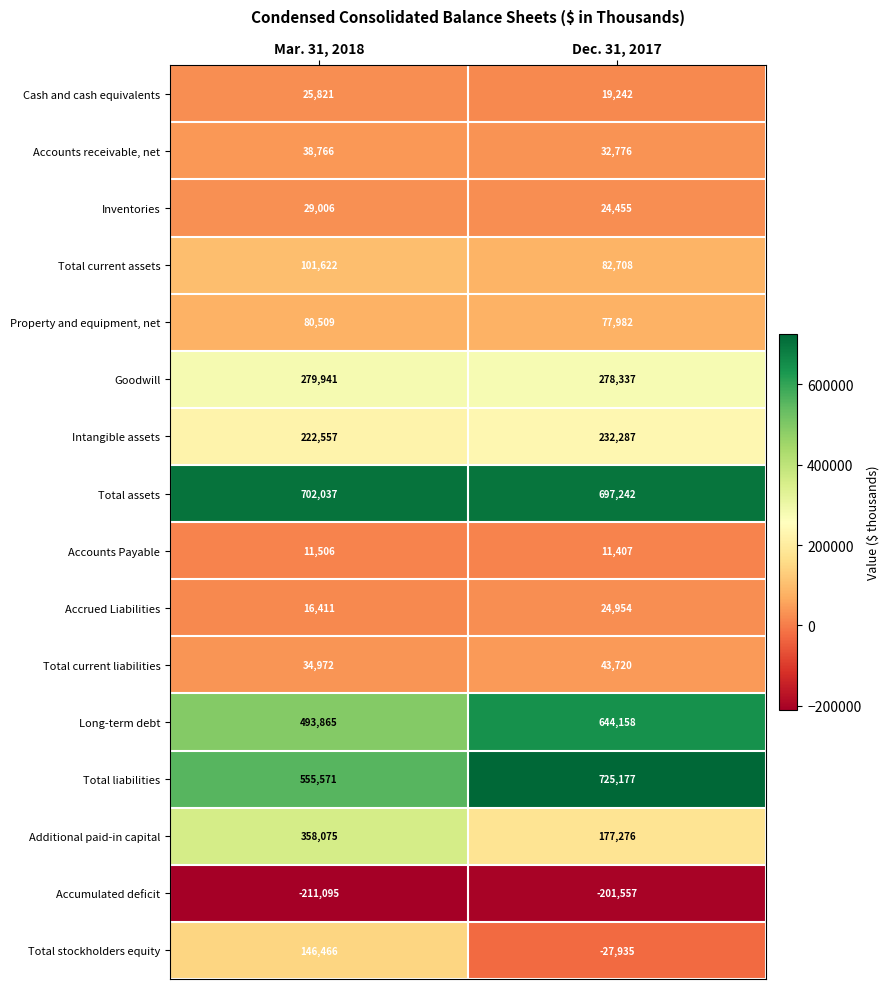

Which category has the lowest value across all series?

Mar. 31, 2018